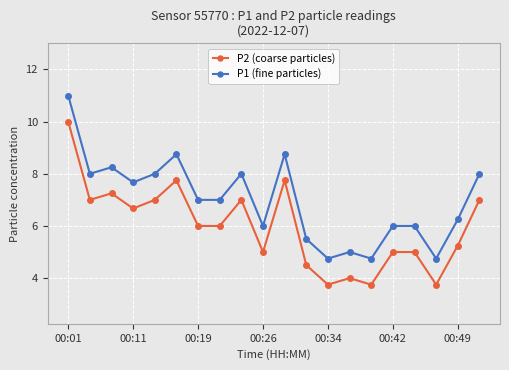

Is this an area chart (filled region under the line)?

No